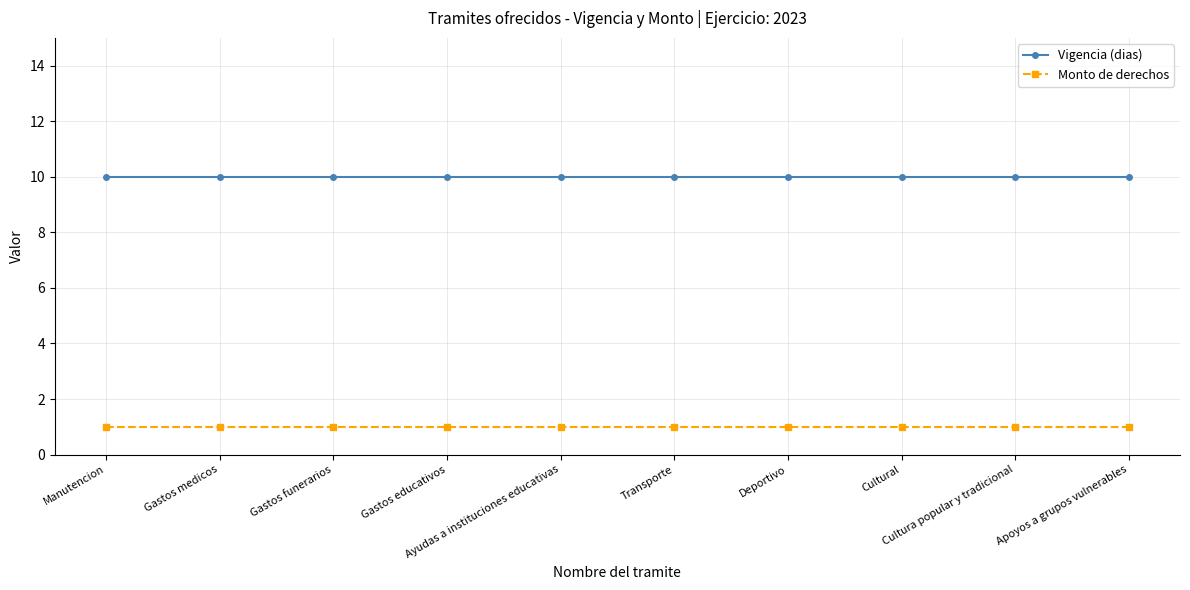

Rank the series at Cultural from lowest to highest value.

Monto de derechos, Vigencia (dias)